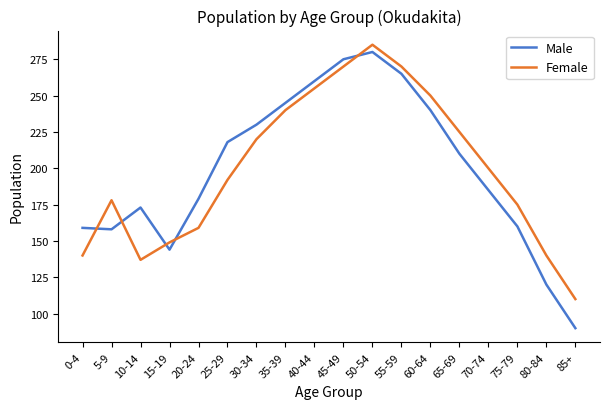

Reading left to right, transcribe all the data shown in this chart.

Male: 0-4=159	5-9=158	10-14=173	15-19=144	20-24=179	25-29=218	30-34=230	35-39=245	40-44=260	45-49=275	50-54=280	55-59=265	60-64=240	65-69=210	70-74=185	75-79=160	80-84=120	85+=90
Female: 0-4=140	5-9=178	10-14=137	15-19=149	20-24=159	25-29=192	30-34=220	35-39=240	40-44=255	45-49=270	50-54=285	55-59=270	60-64=250	65-69=225	70-74=200	75-79=175	80-84=140	85+=110